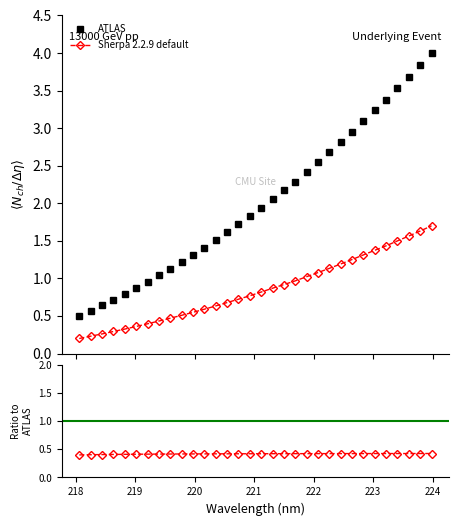

Rank the series by their average value, from highest to lowest.

ATLAS, Sherpa 2.2.9 default, Ratio to ATLAS